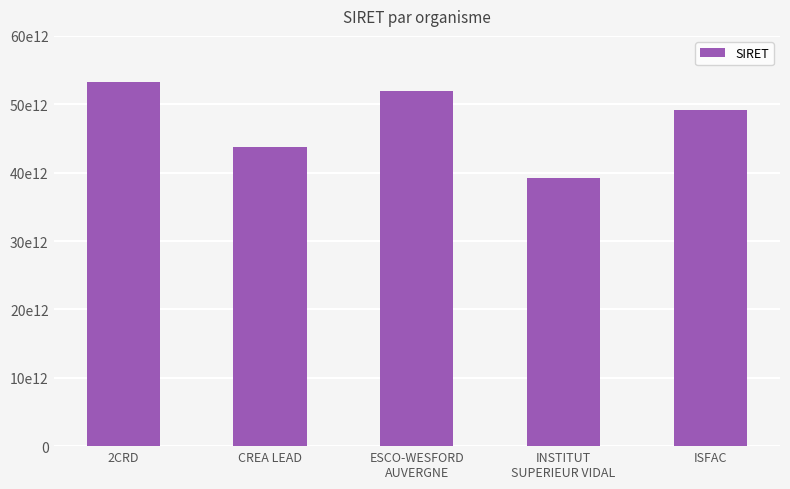

Does the chart contain any negative values?

No